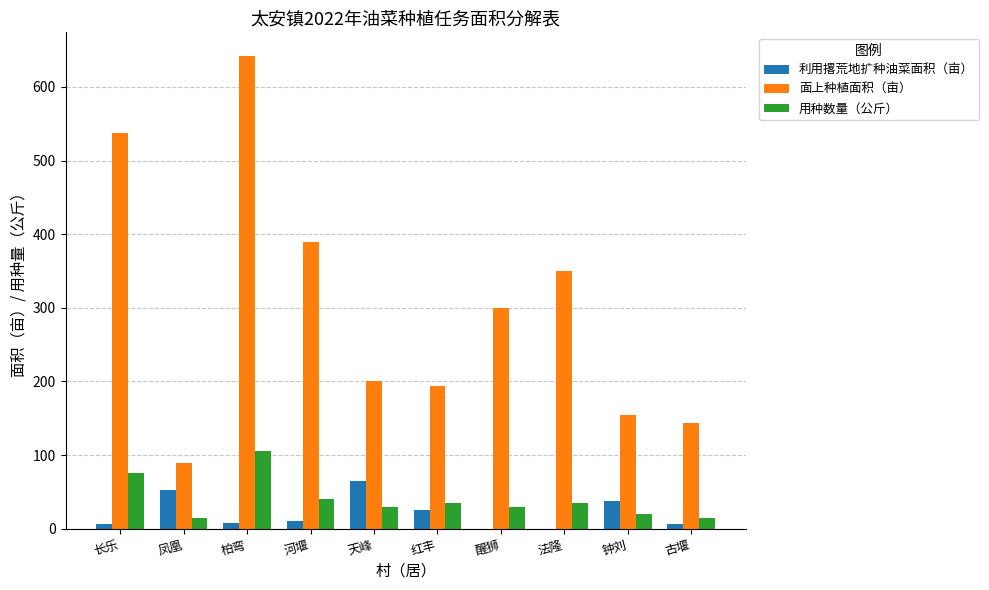

What is the greatest value displayed?

642